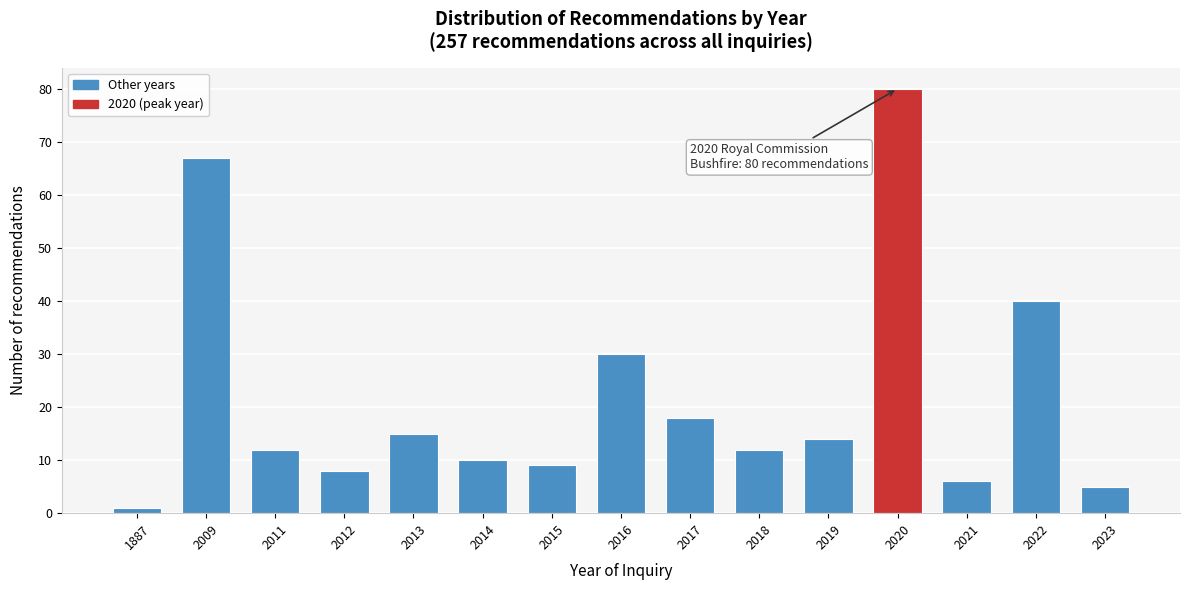

Reading left to right, transcribe all the data shown in this chart.

1	67	12	8	15	10	9	30	18	12	14	80	6	40	5